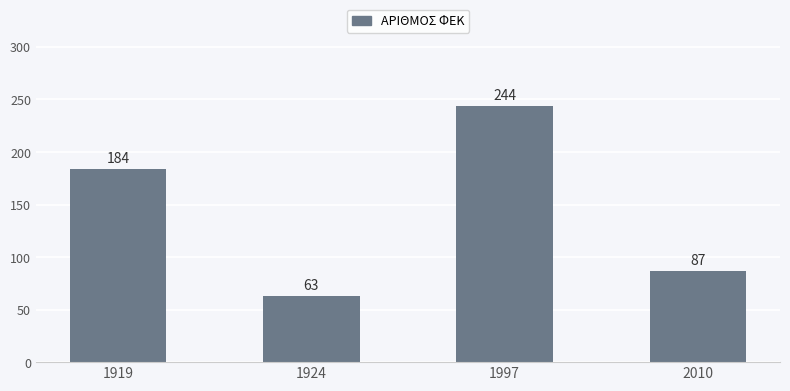

What is the approximate value at 1919?

184